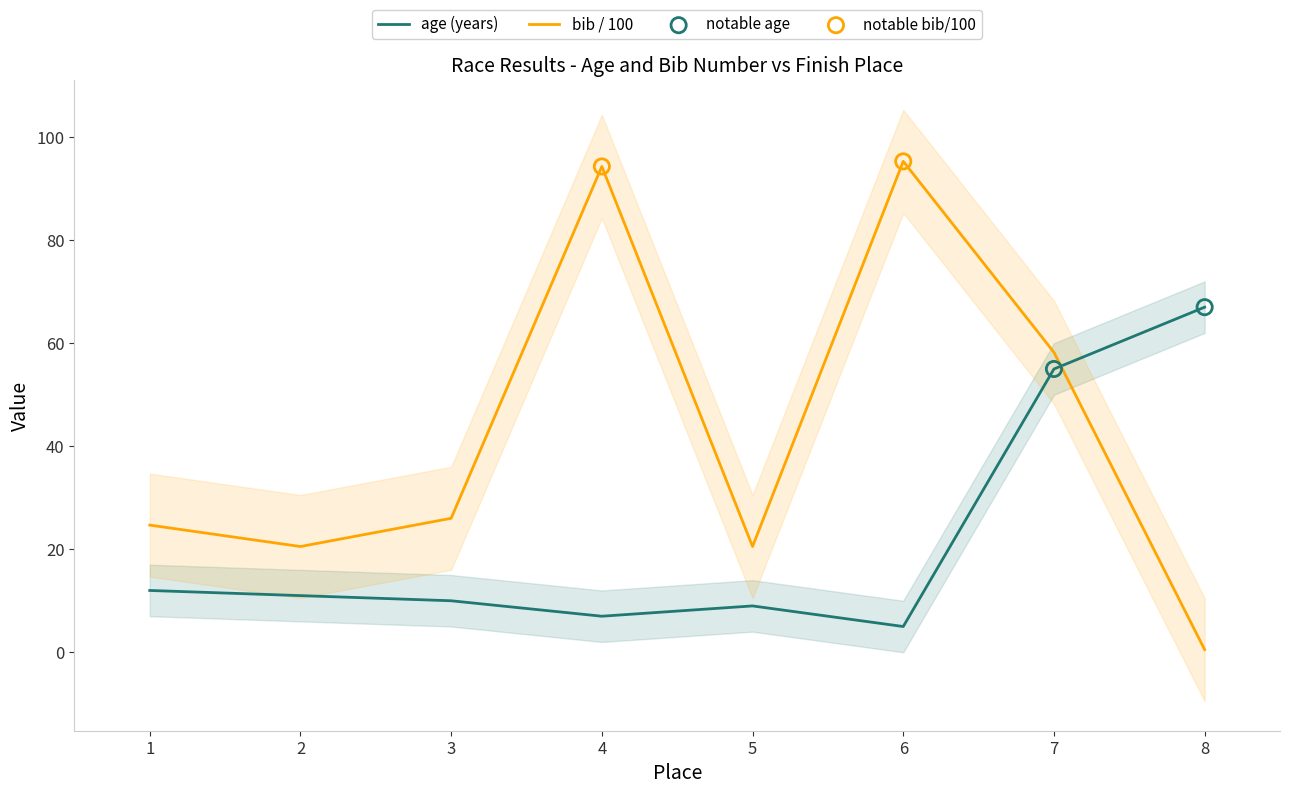

Is the value of bib at 4 greater than the value of age at 4?

Yes